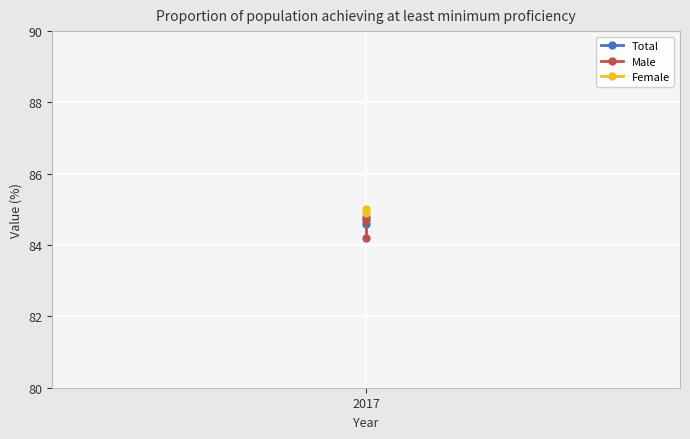

How many lines are shown in the chart?

3